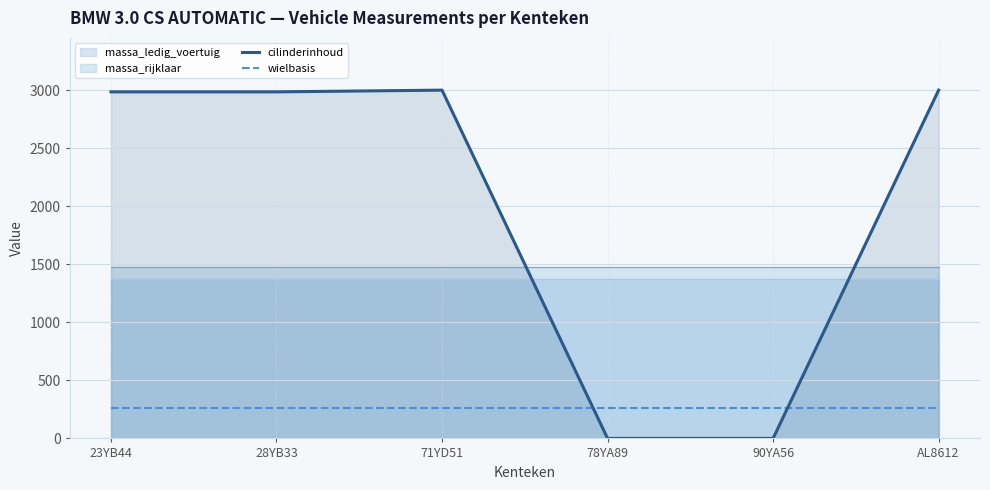

Is the value of wielbasis at 28YB33 greater than the value of cilinderinhoud at 23YB44?

No